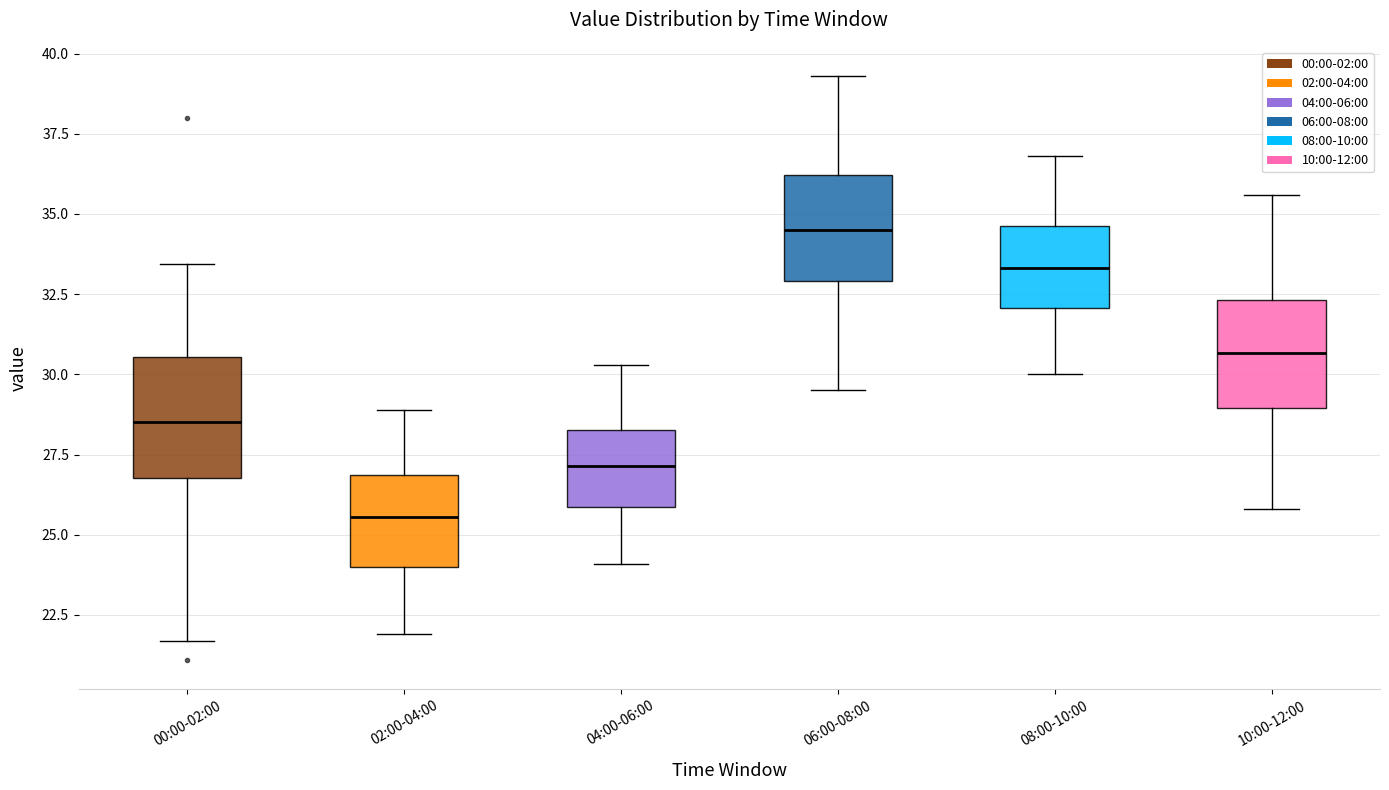

Reading left to right, read every box against the y-axis: the position of its median line, the range the box covers, and the ends of its whiskers. The values are not printed on the chart, so give them approximately, as read against the axis.

00:00-02:00: median 28.5, box 27.0 to 30.5, whiskers 21.5 to 33.5
02:00-04:00: median 25.5, box 24.0 to 27.0, whiskers 22.0 to 29.0
04:00-06:00: median 27.0, box 26.0 to 28.5, whiskers 24.0 to 30.5
06:00-08:00: median 34.5, box 33.0 to 36.0, whiskers 29.5 to 39.5
08:00-10:00: median 33.5, box 32.0 to 34.5, whiskers 30.0 to 37.0
10:00-12:00: median 30.5, box 29.0 to 32.5, whiskers 26.0 to 35.5